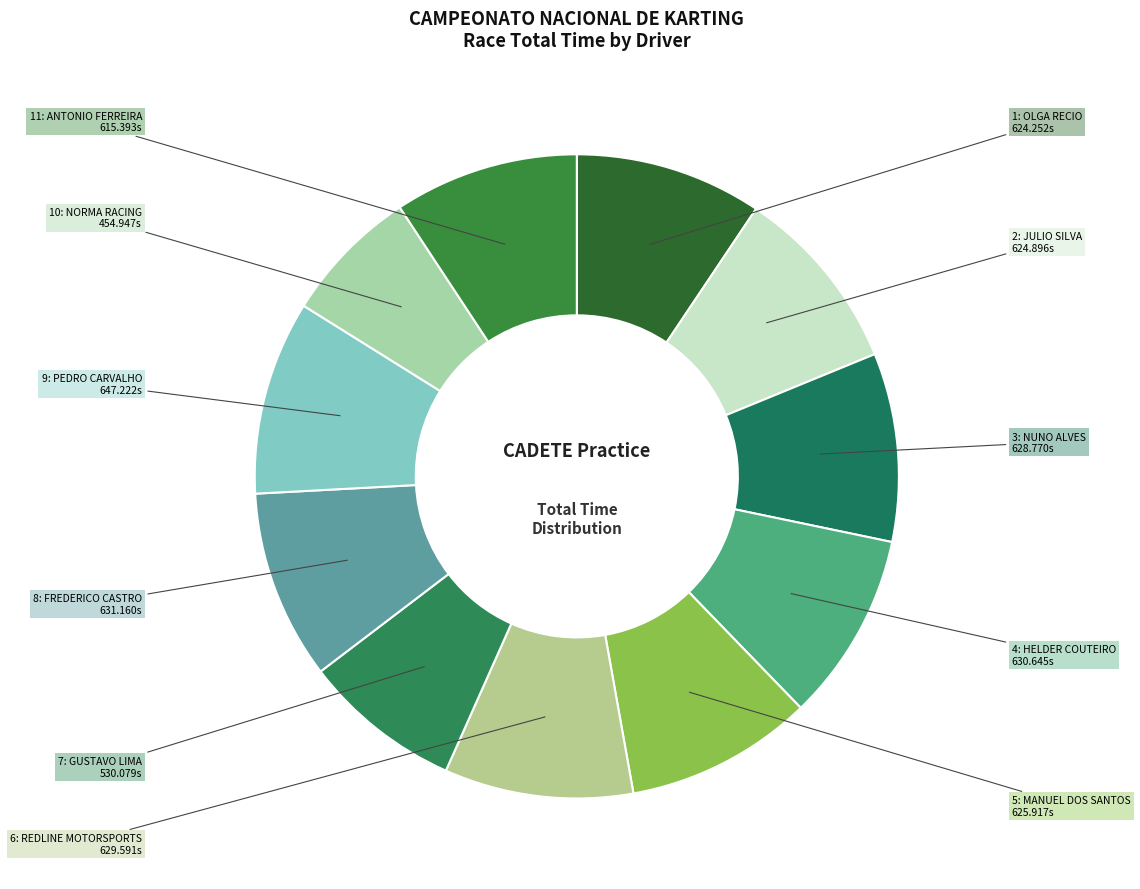

Rank the categories by value from lowest to highest.

NORMA RACING, GUSTAVO LIMA, ANTONIO FERREIRA, OLGA RECIO, JULIO SILVA, MANUEL DOS SANTOS, NUNO ALVES, REDLINE MOTORSPORTS, HELDER COUTEIRO, FREDERICO CASTRO, PEDRO CARVALHO